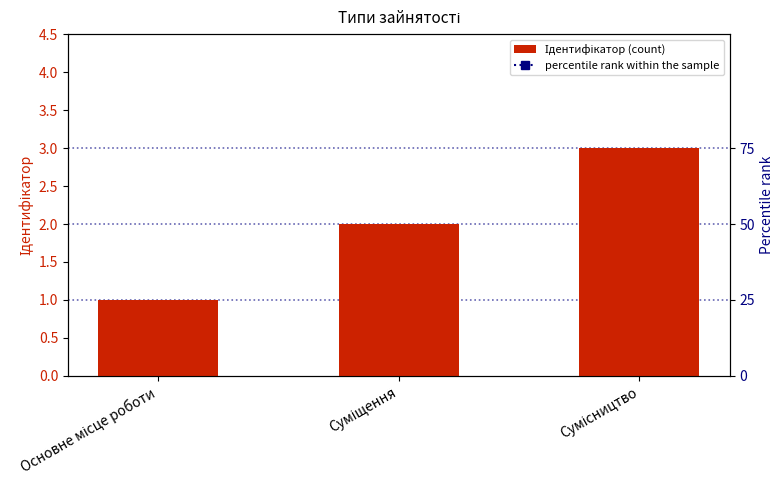

What value does the data have at Сумісництво?

3